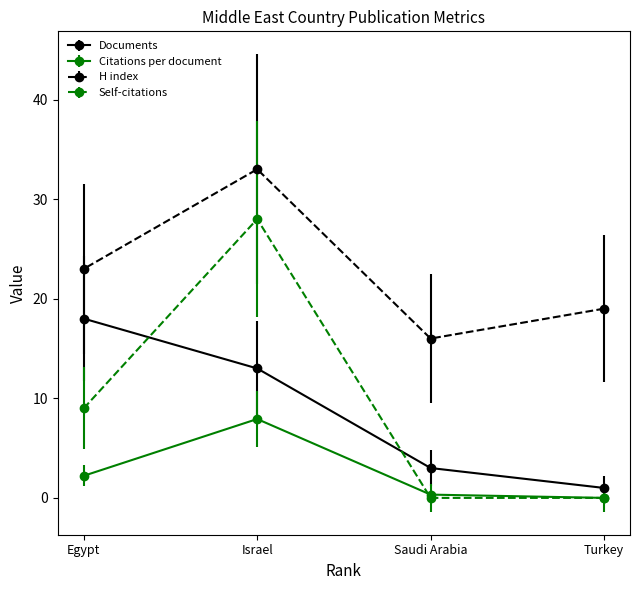

At which label does H index reach its minimum?

Saudi Arabia